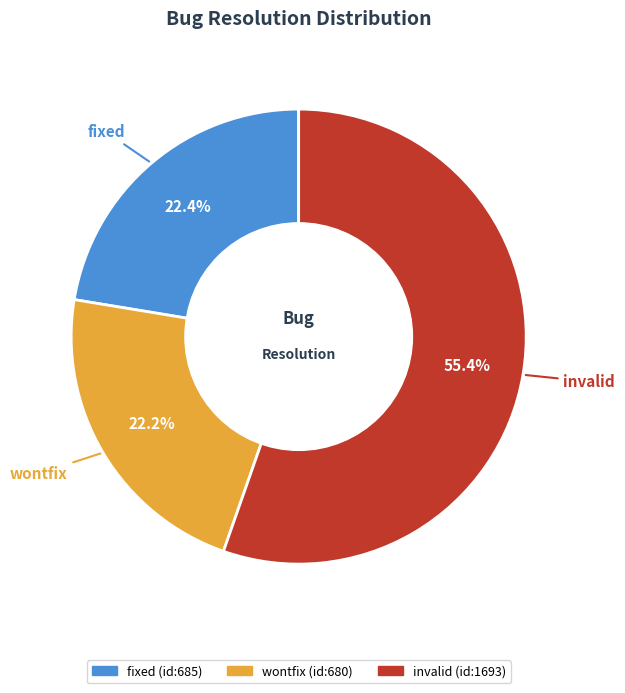

Approximately how many times larger is the value at invalid compared to wontfix?

2.5